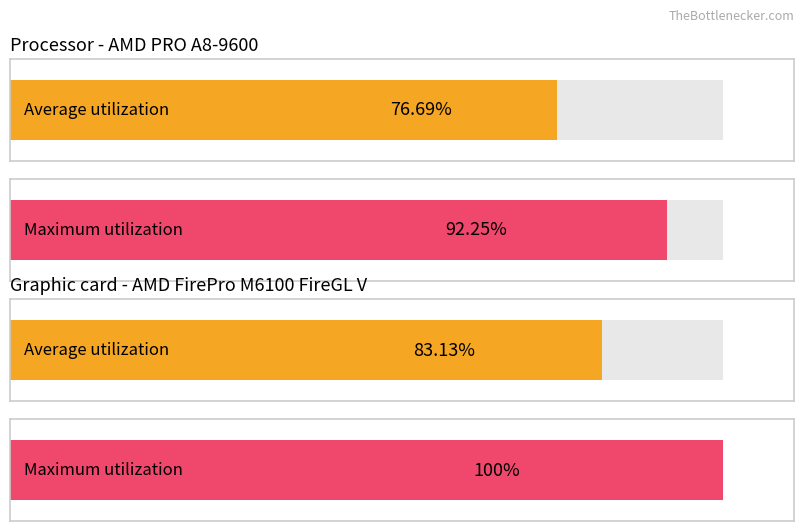

Rank the series by their maximum value, from lowest to highest.

Average utilization, Maximum utilization